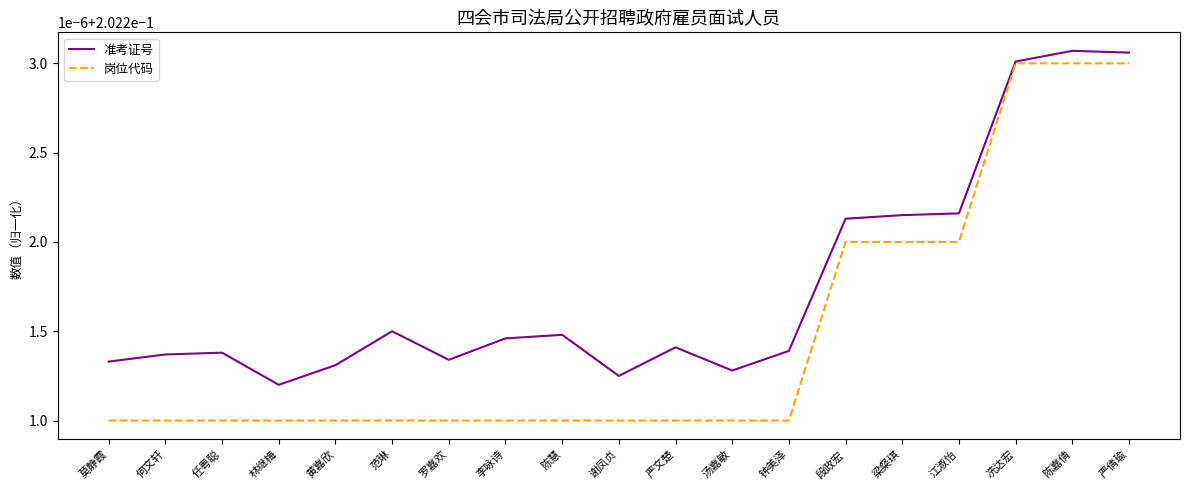

What are all the series names shown in the legend?

准考证号, 岗位代码